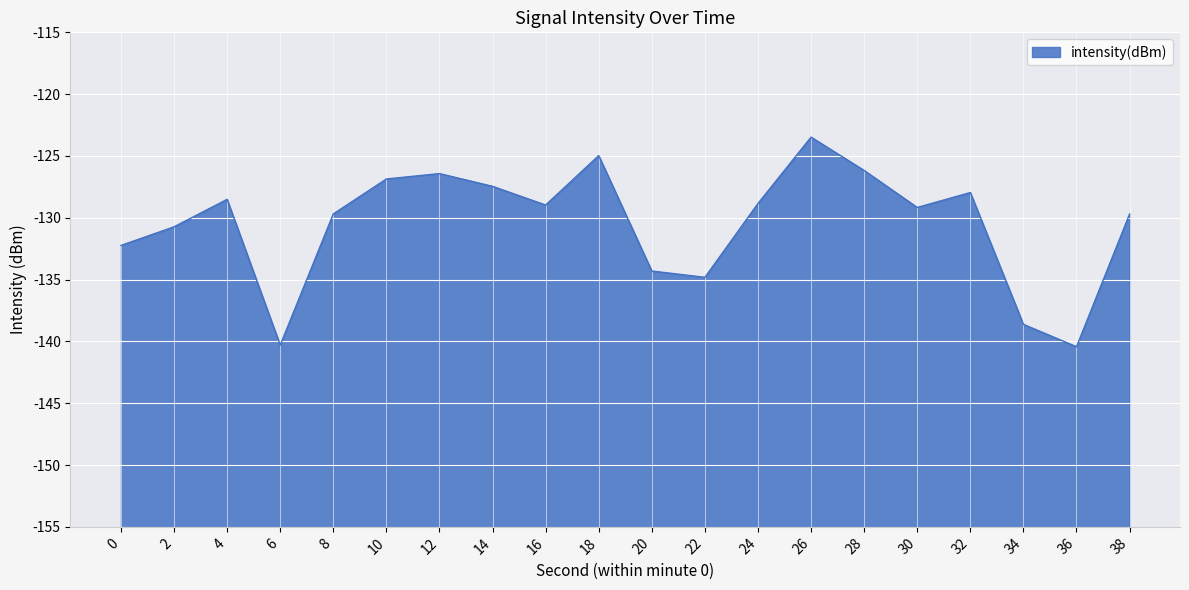

The chart shows a value of -46.8 at 10. True or false?

False